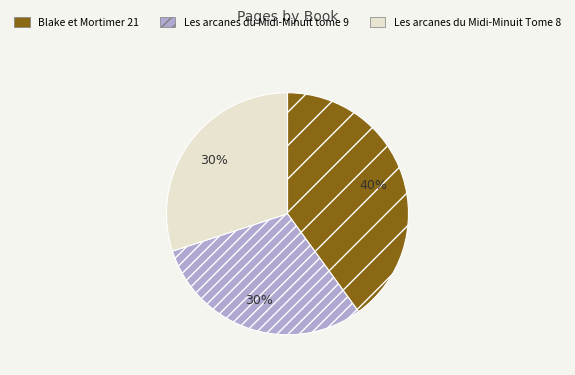

Combined, do Les arcanes du Midi-Minuit Tome 8 and Blake et Mortimer 21 account for over 50%?

Yes